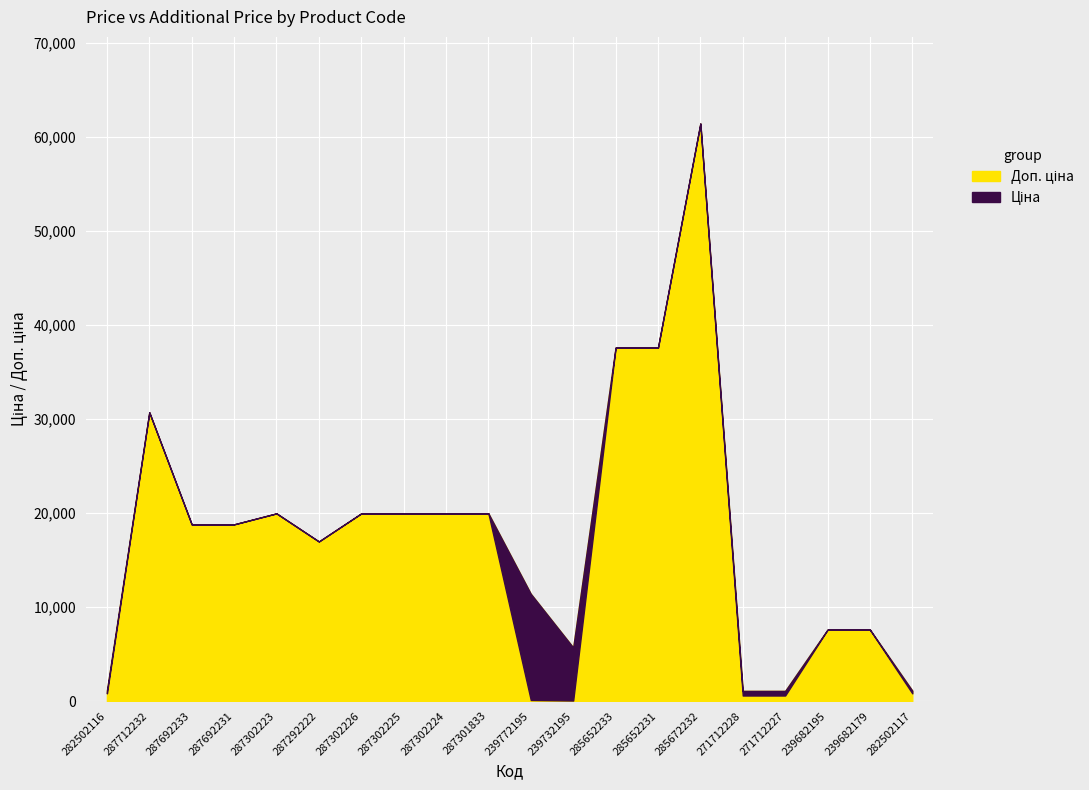

What value does the Доп. ціна series have at 287692231?

18796.8